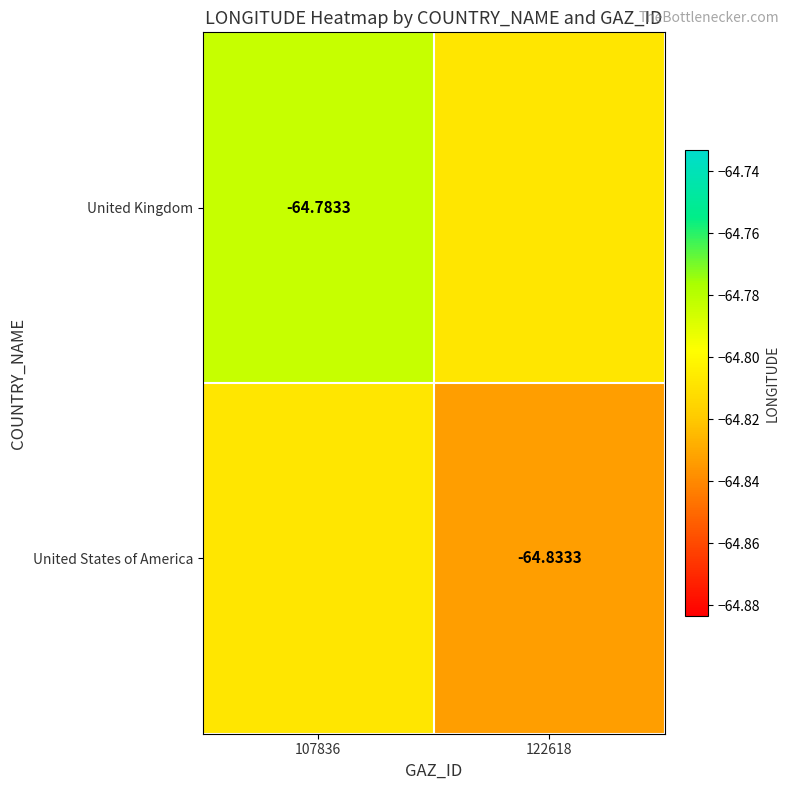

Is the value of United Kingdom at 107836 greater than the value of United States of America at 122618?

Yes